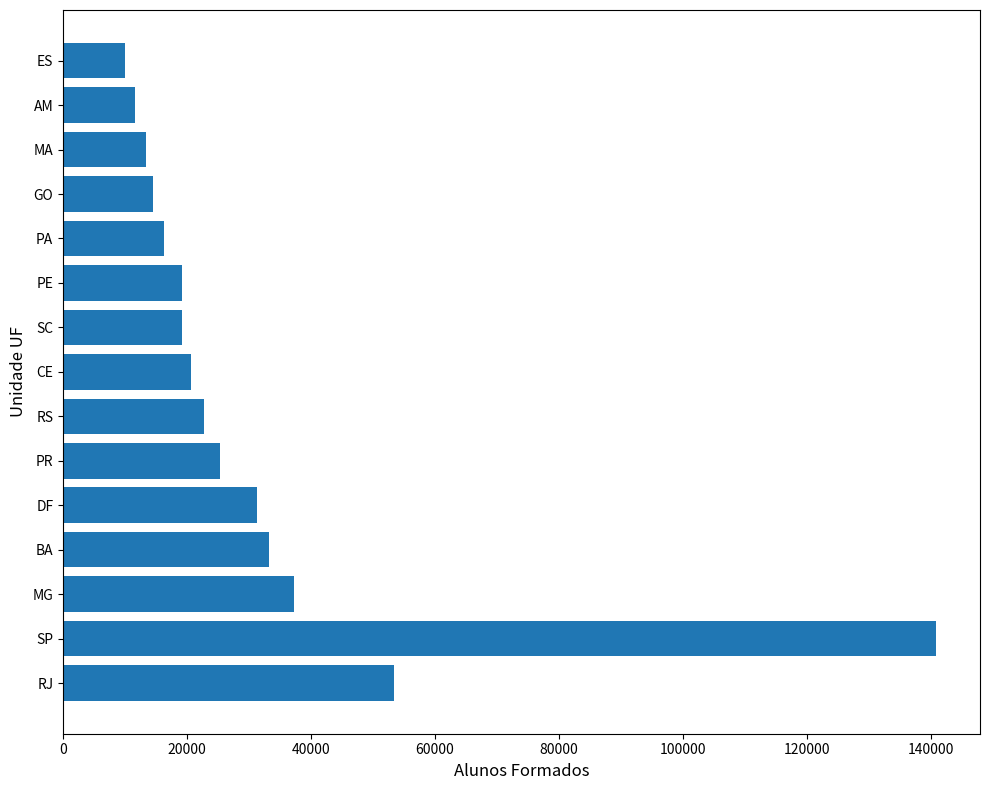

Which has a higher value, CE or PR?

PR